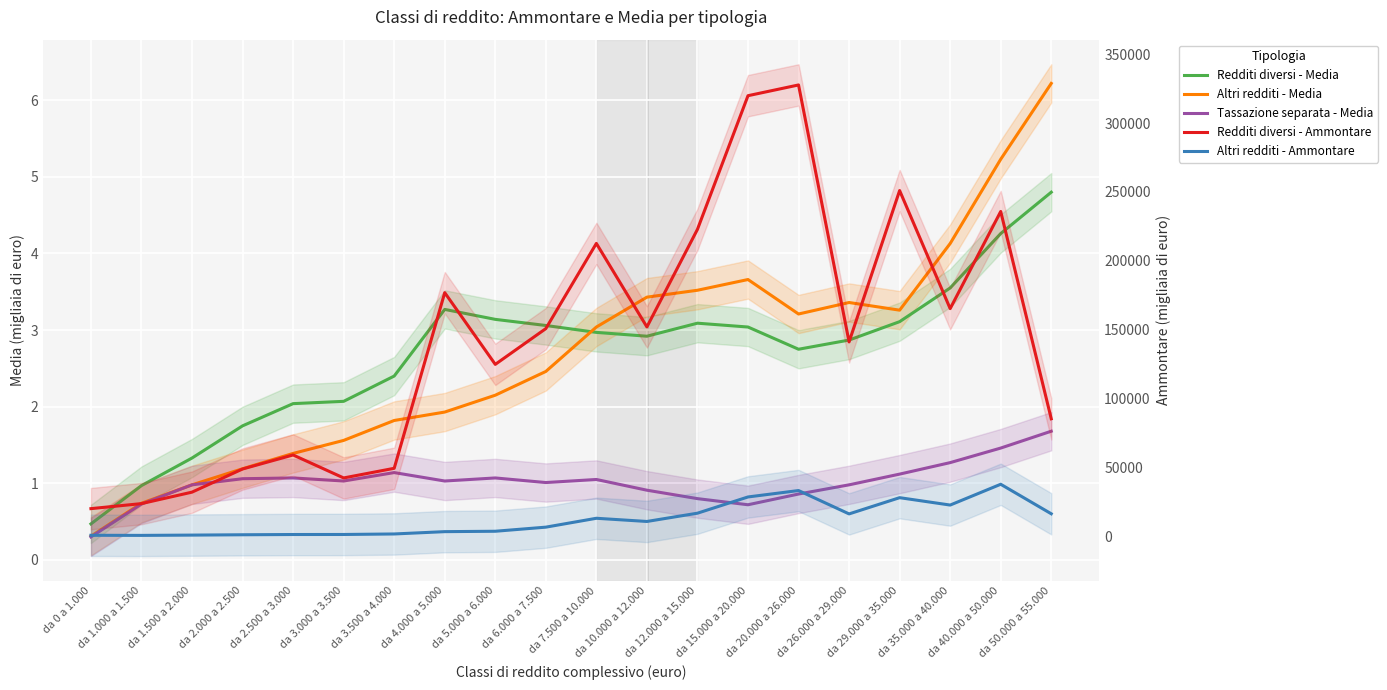

What is the maximum value shown in the chart?

327593.0